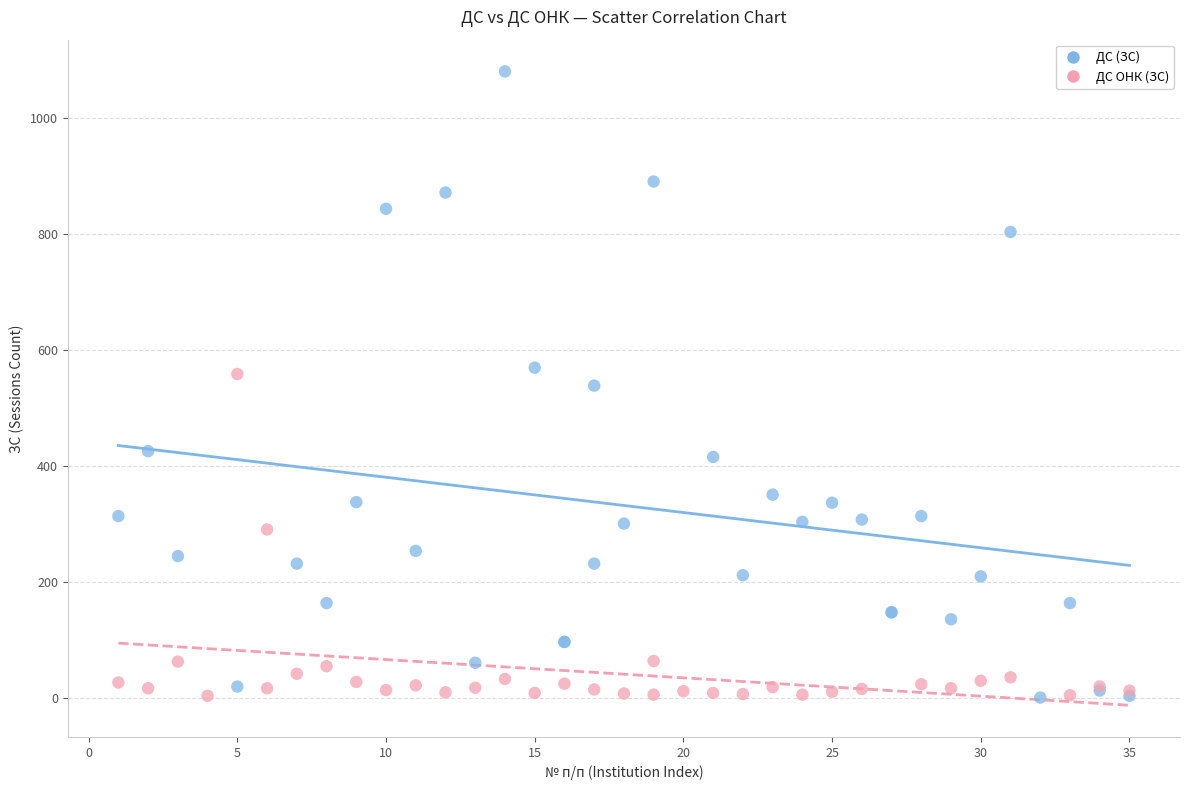

Which series reaches the maximum Y coordinate?

ДС (ЗС)